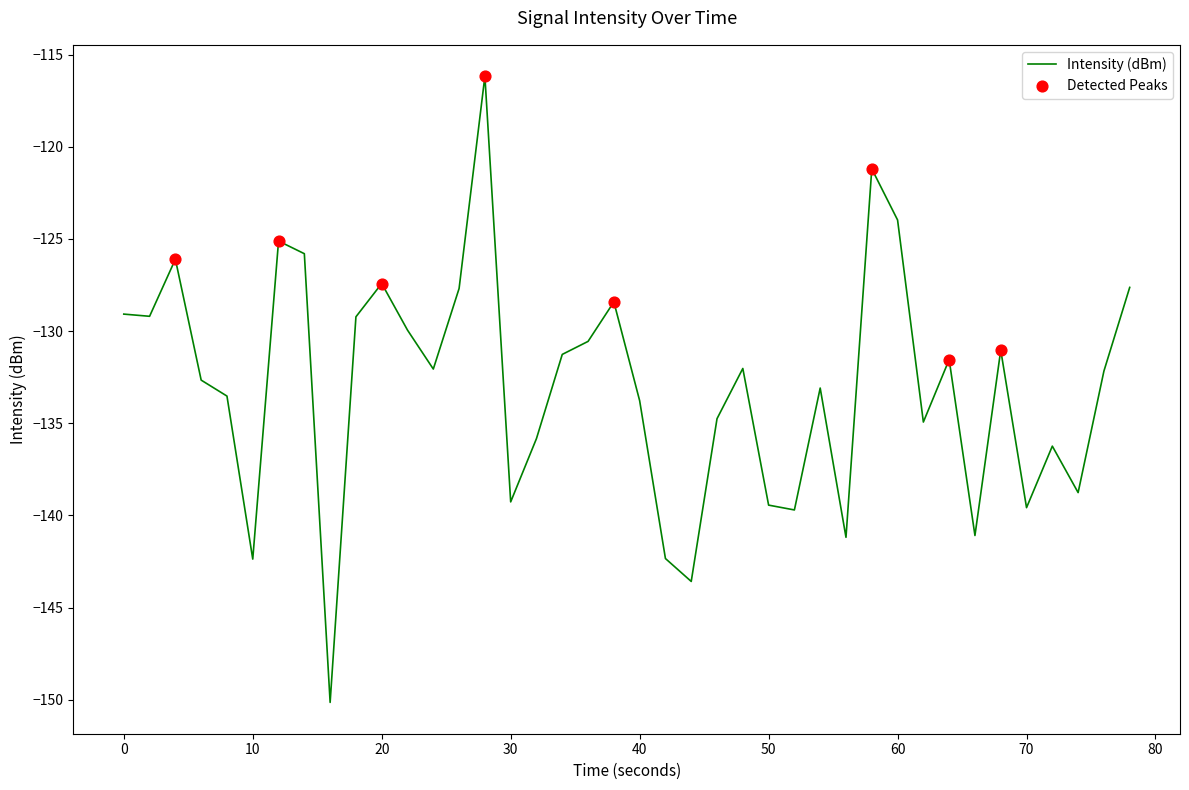

What is the greatest value displayed?

-116.2